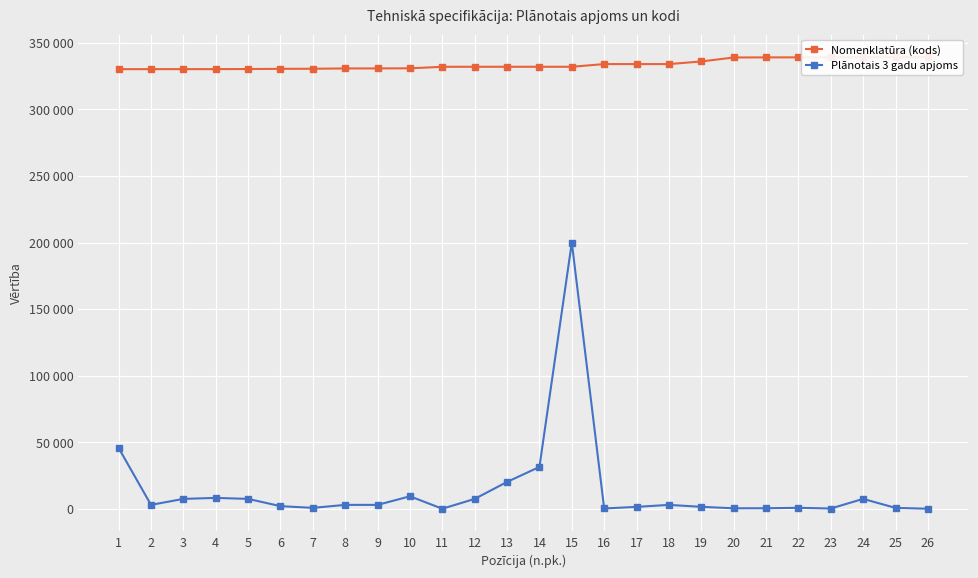

How many lines are shown in the chart?

2